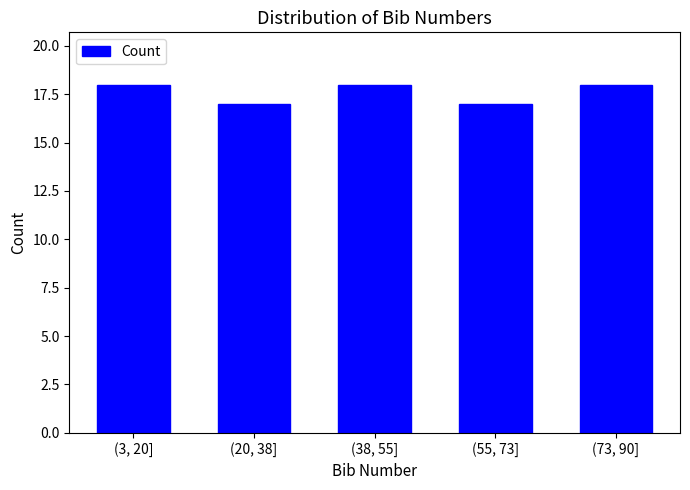

Reading left to right, what are all the values shown in this chart?

(3, 20]=18	(20, 38]=17	(38, 55]=18	(55, 73]=17	(73, 90]=18